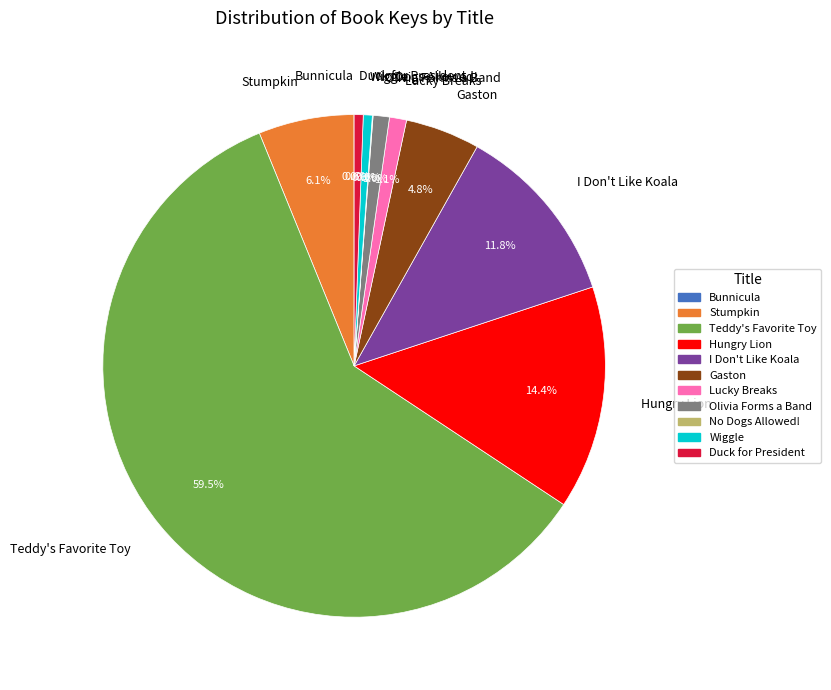

Combined, what portion of the pie is Olivia Forms a Band and Gaston?

5.8%